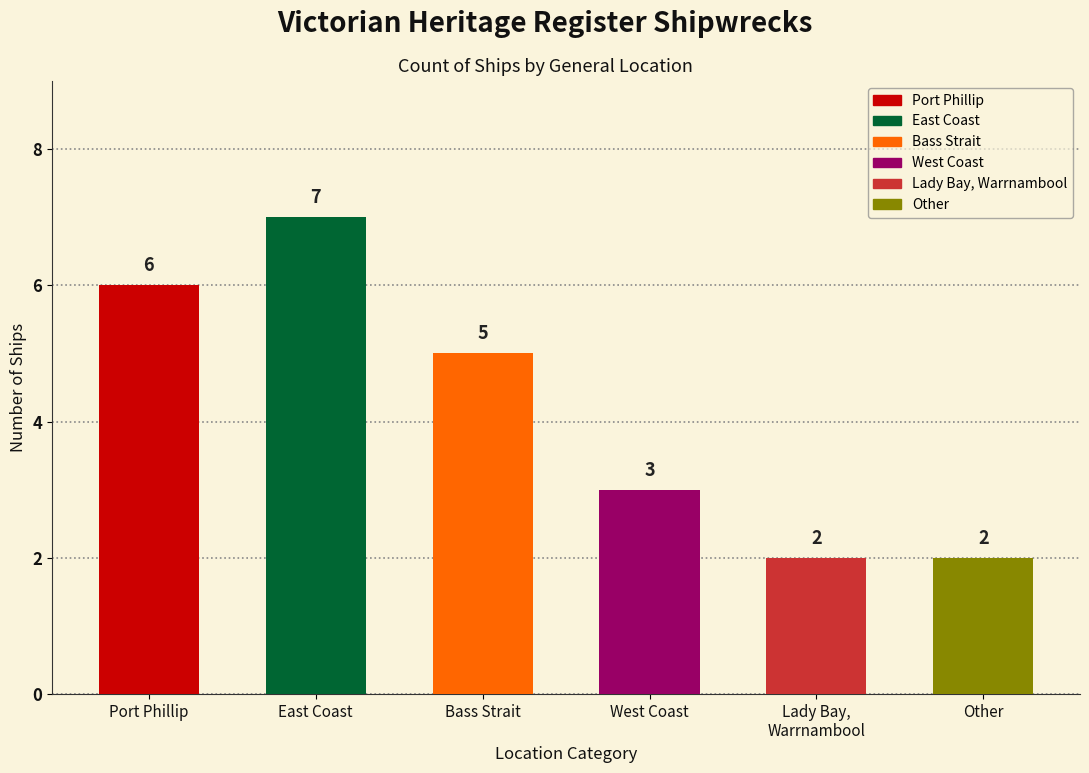

Approximately how many times larger is the value at Port Phillip compared to West Coast?

2.0